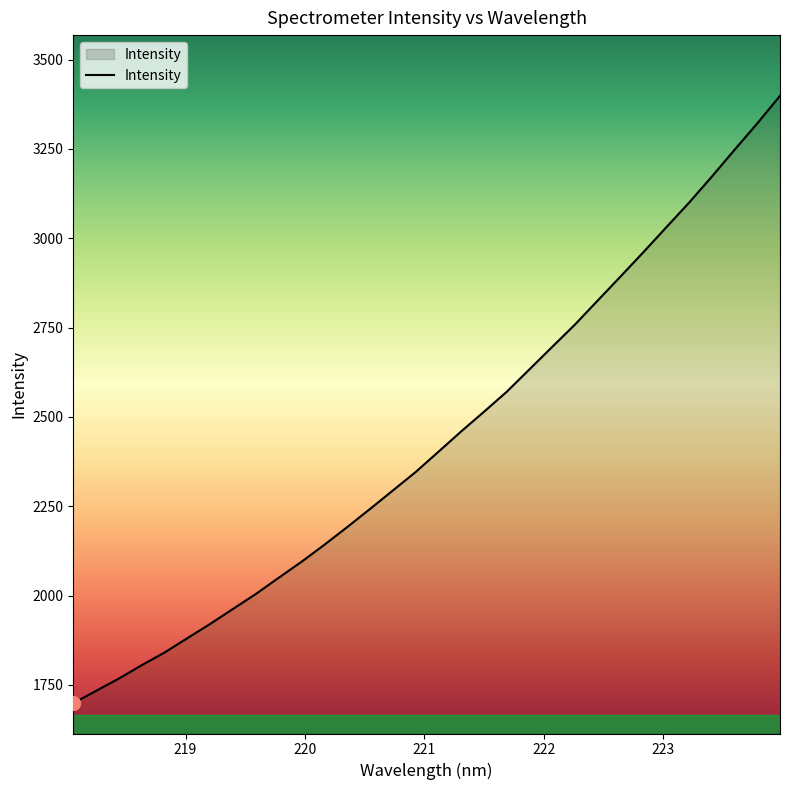

What is the maximum value shown in the chart?

3398.7